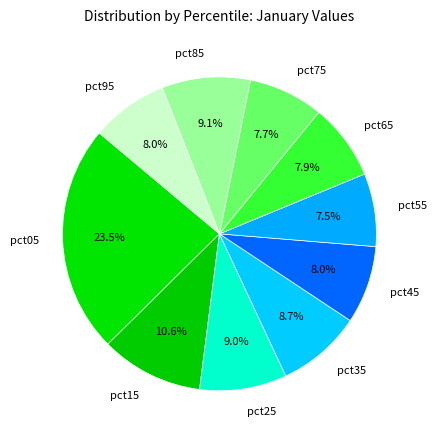

Is it true that pct75 is 8% of the pie?

True